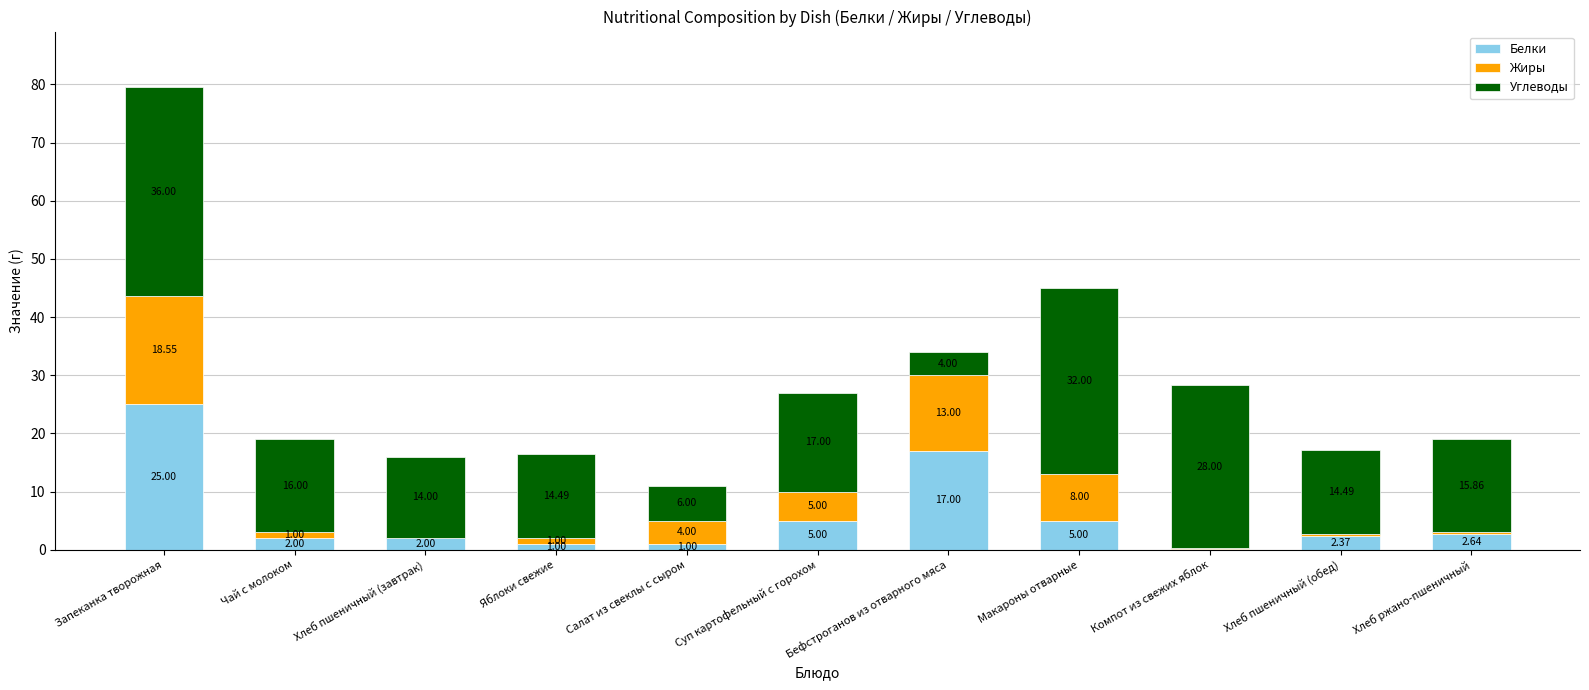

At which category is the sum across all series the highest?

Запеканка творожная